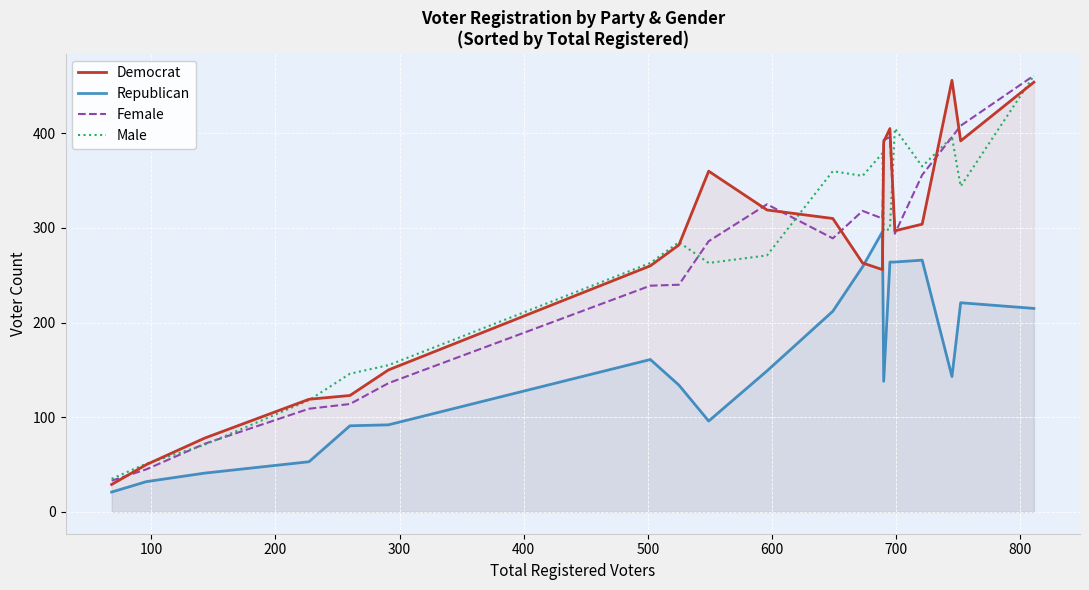

True or false: Republican has more than 0 interior local peaks.

True